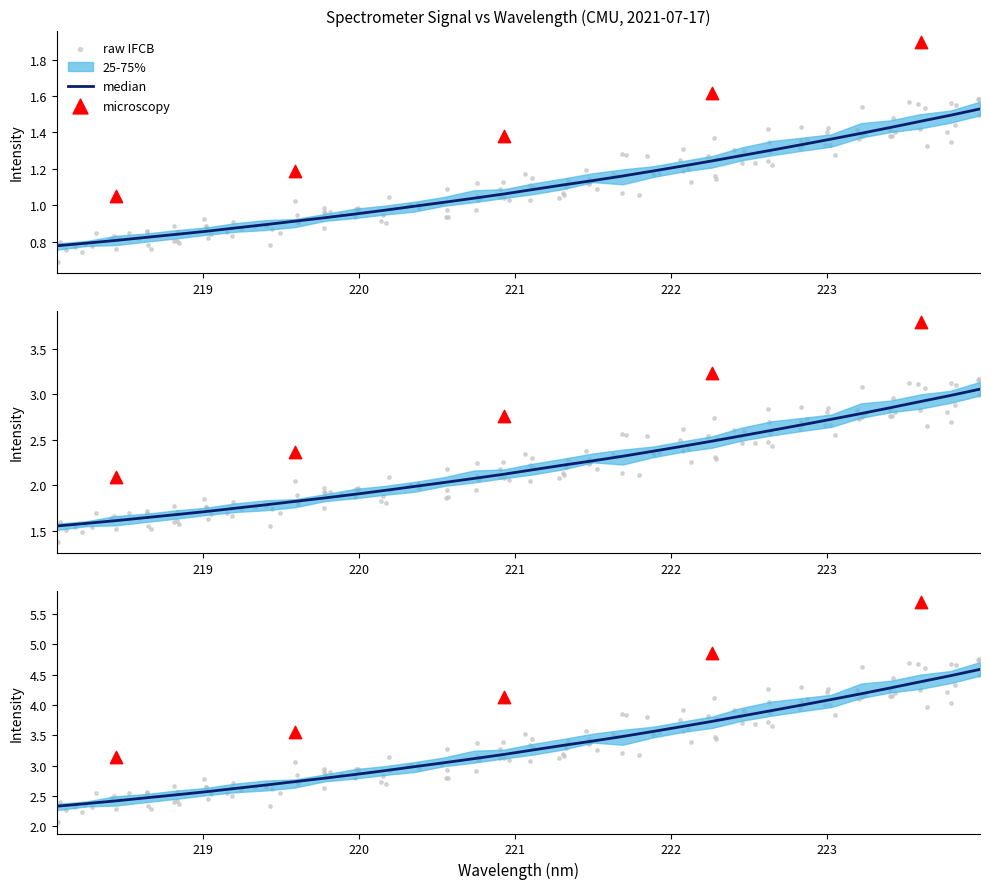

Between 223.2172 and 221.4993, which is larger?

223.2172